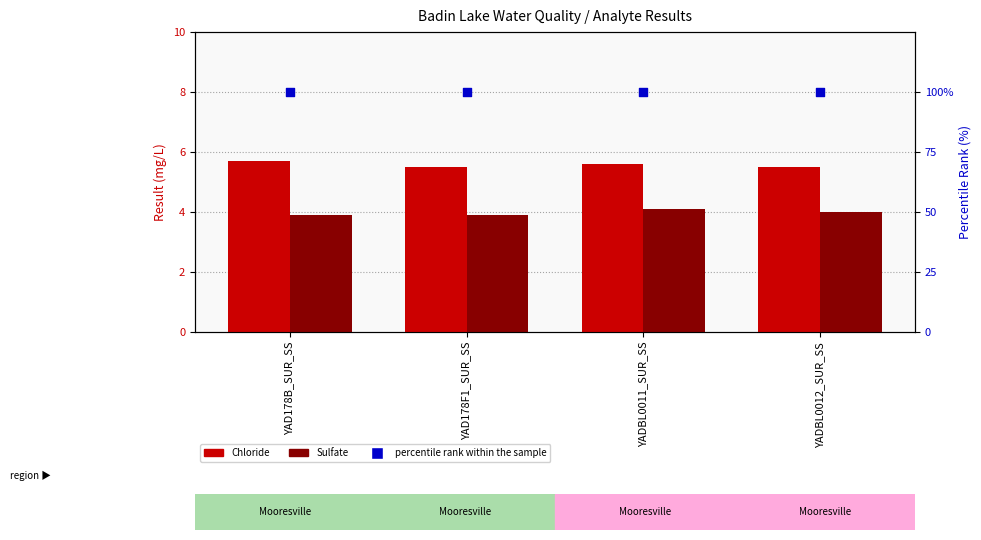

Which series has the largest total across all categories?

percentile rank within the sample